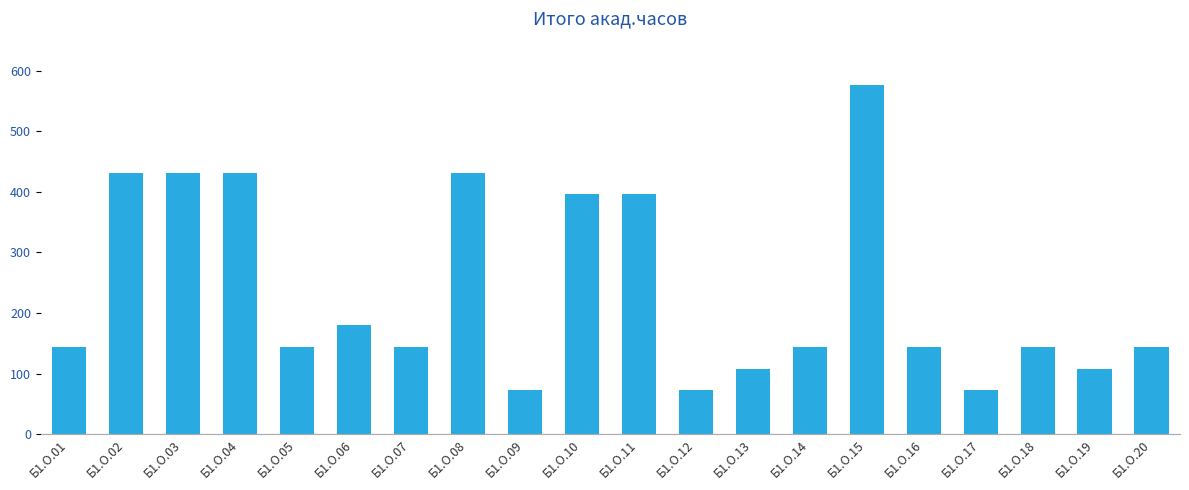

The chart shows a value of 108 at Б1.О.19. True or false?

True